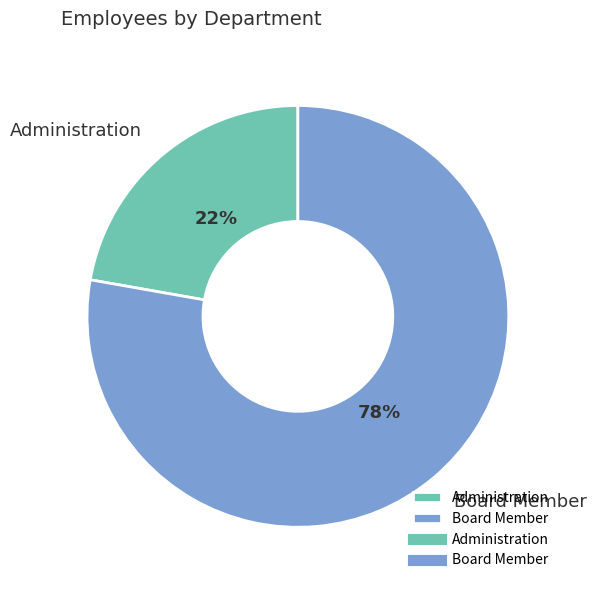

Count the number of slices in the pie.

2